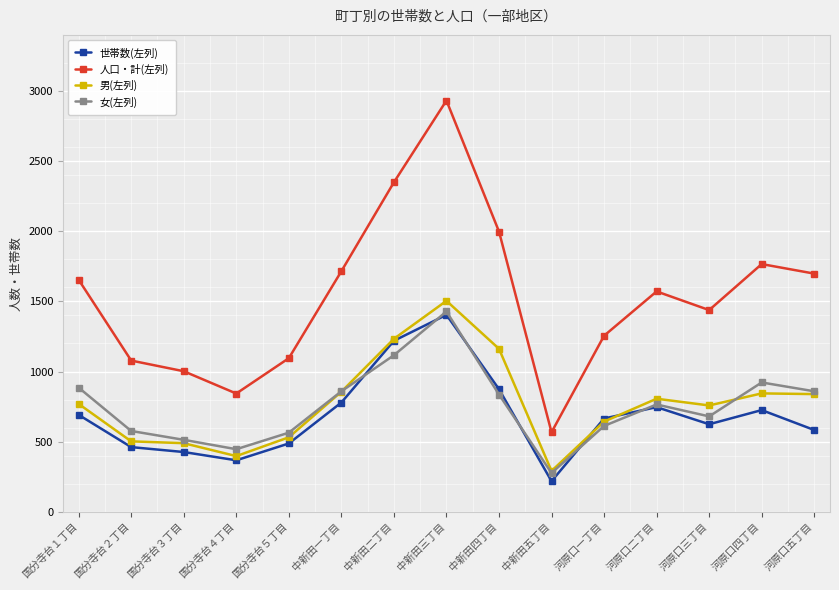

What is the sum of the 女(左列) values at 中新田三丁目 and 河原口二丁目?

2193